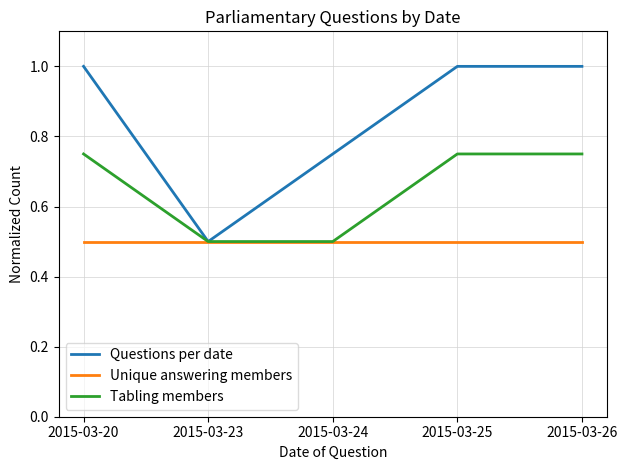

The value of Tabling members at 2015-03-23 is 0.5. True or false?

True